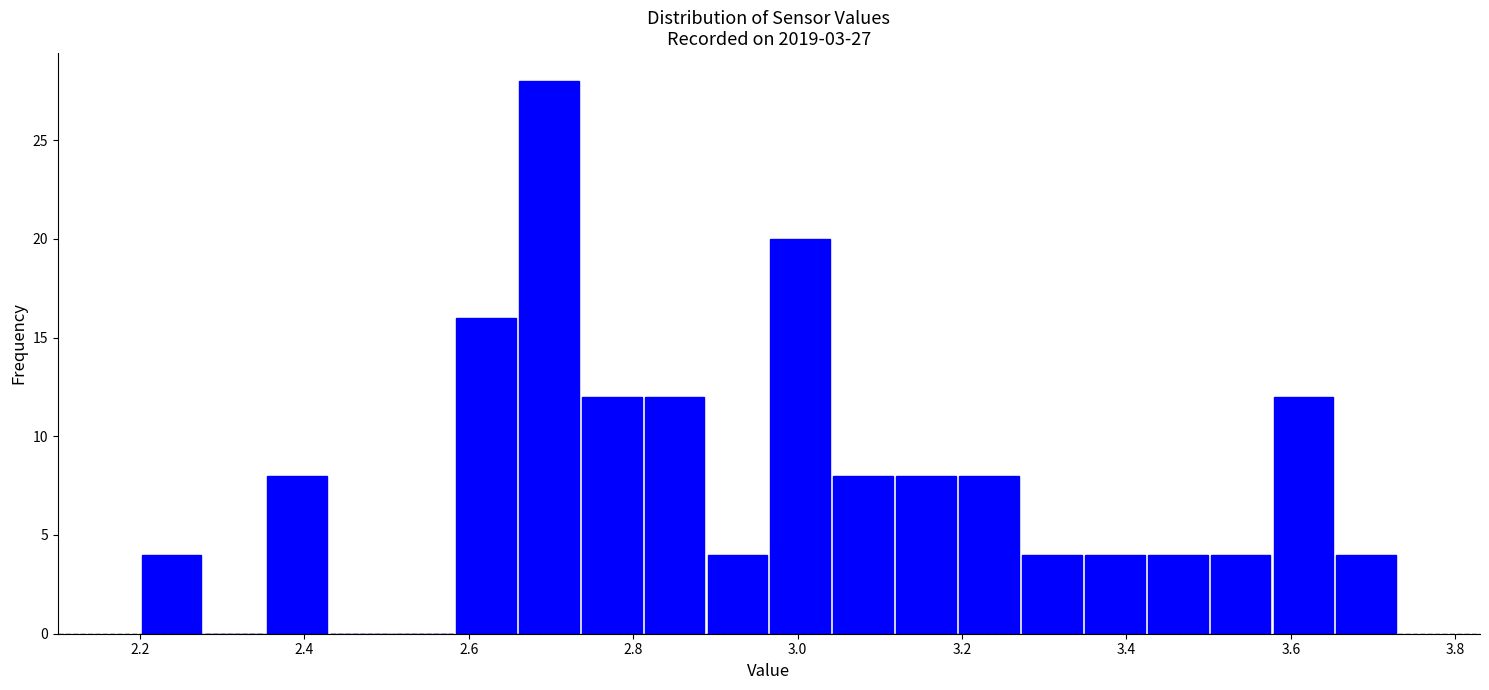

Read against the x-axis, roughly where is the centre of the tallest bar?

2.70